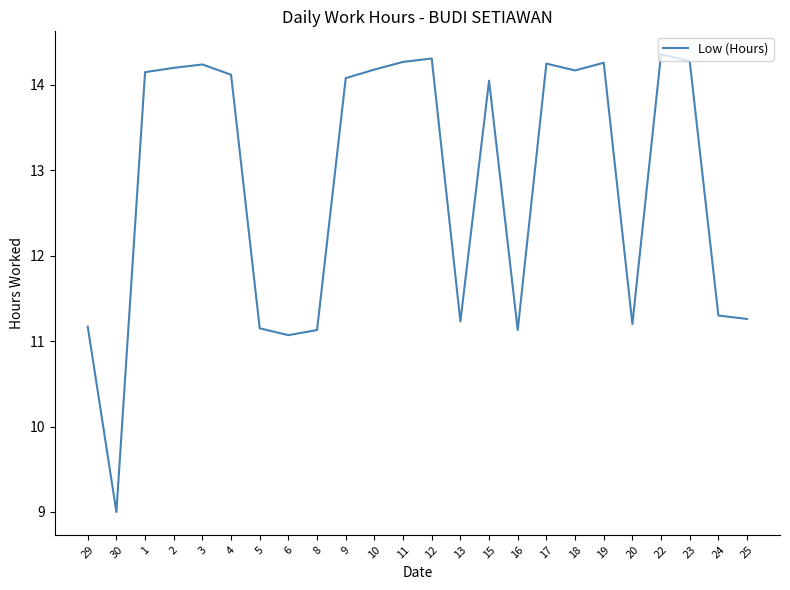

At which category does the data reach its first local valley?

30